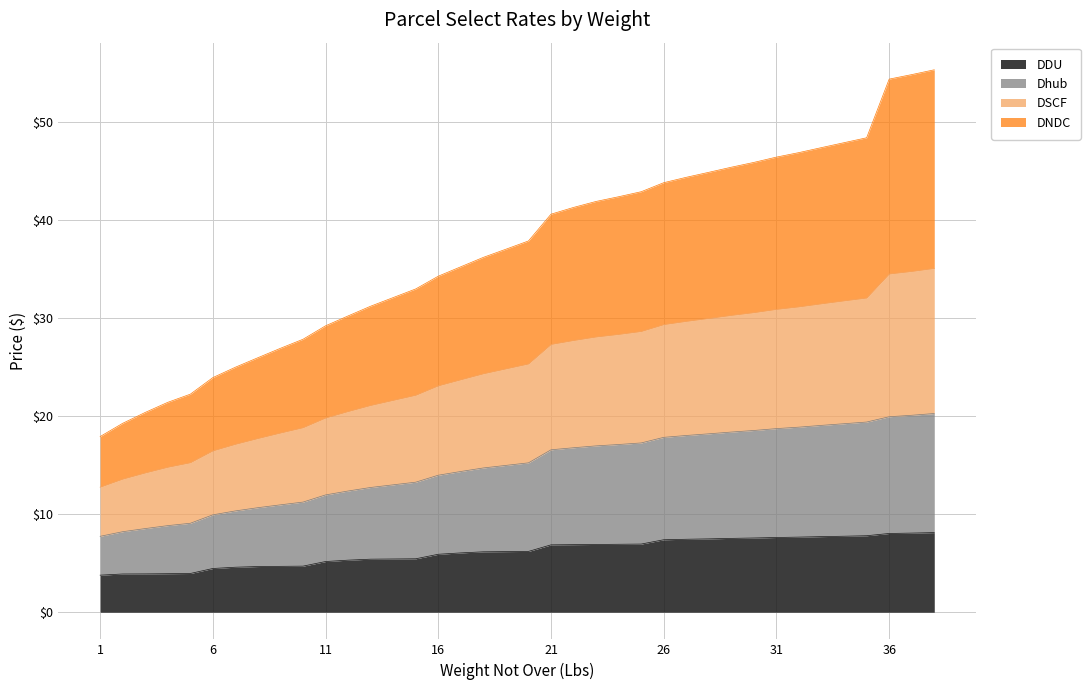

Is it true that Dhub equals 19.9 at 36?

True